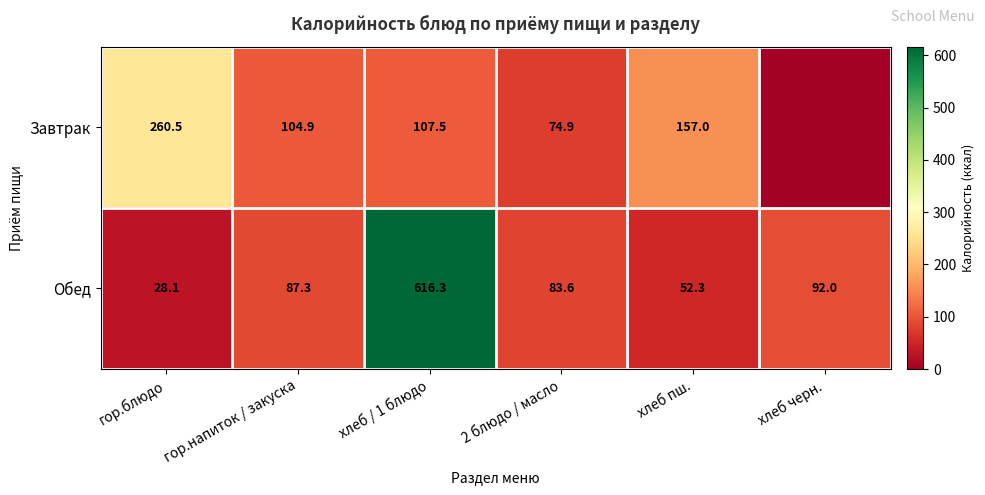

At which label is Обед closest to 322?

хлеб черн.